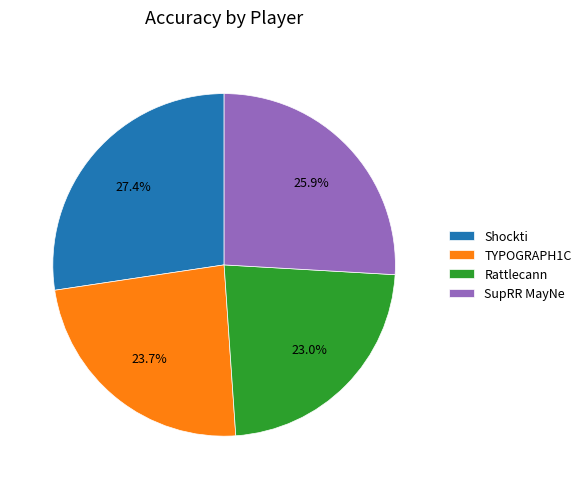

Rank the categories by value from highest to lowest.

Shockti, SupRR MayNe, TYPOGRAPH1C, Rattlecann